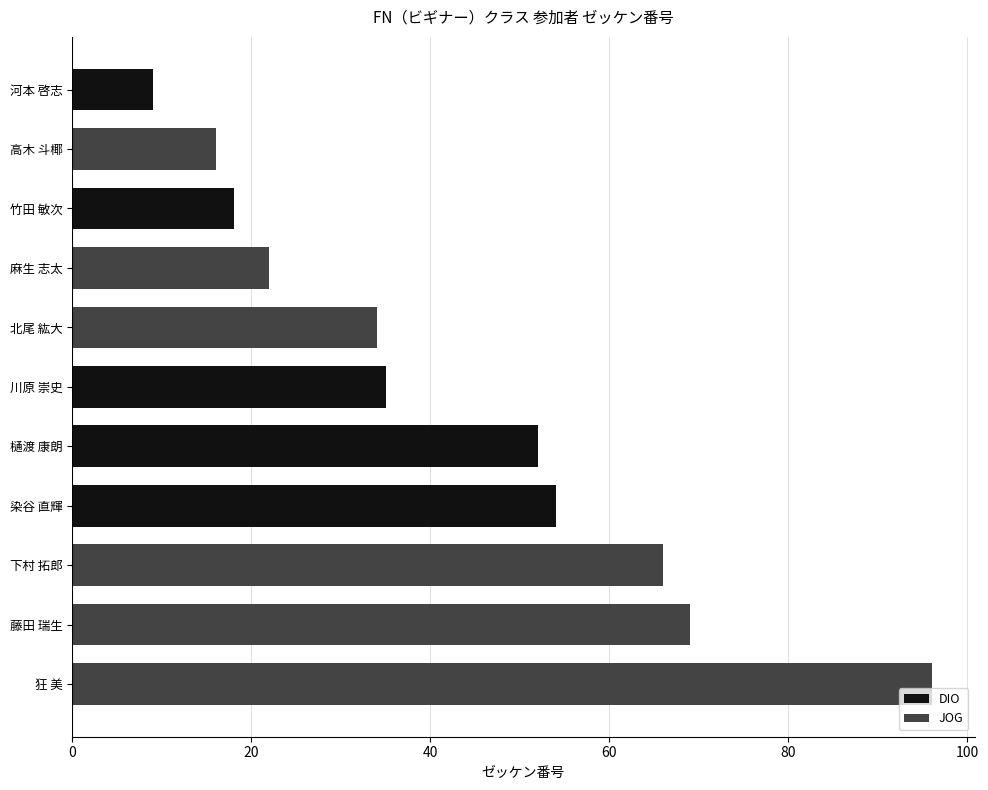

Which label corresponds to the largest value in the chart?

狂 美